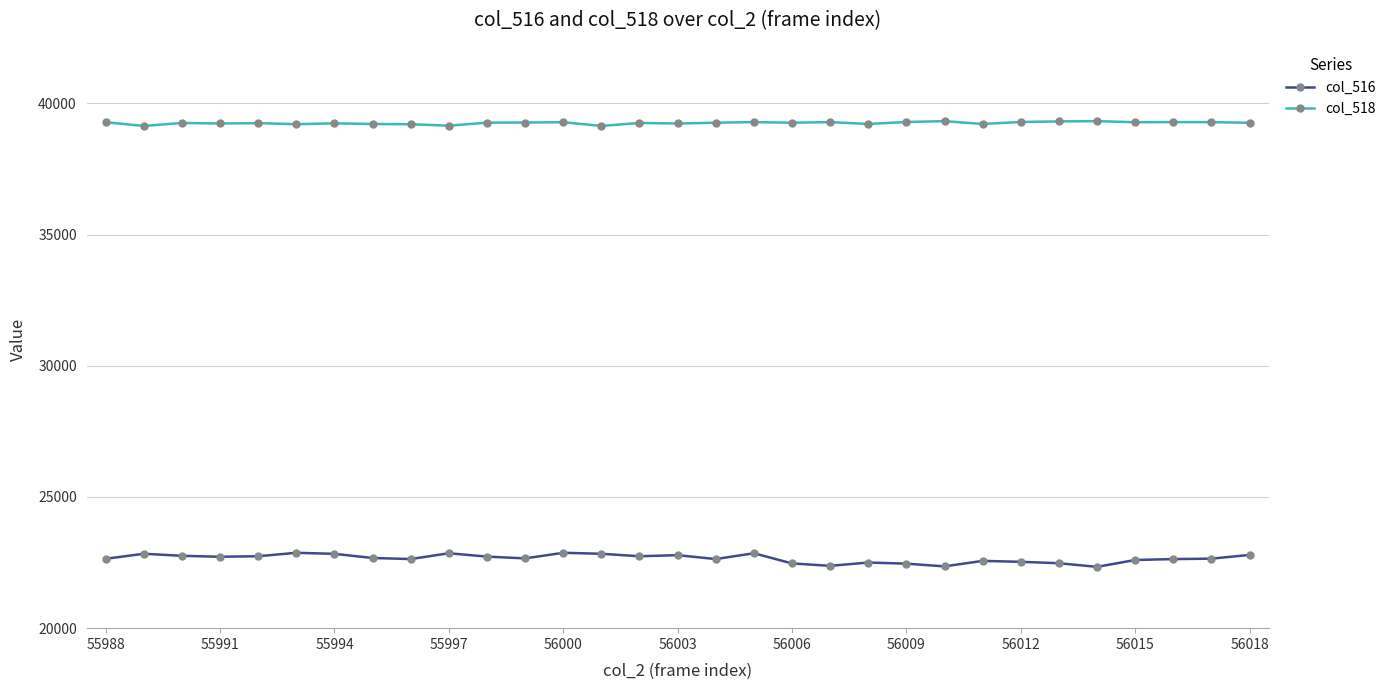

What is the value of the col_518 point at the 28th from the left?

39284